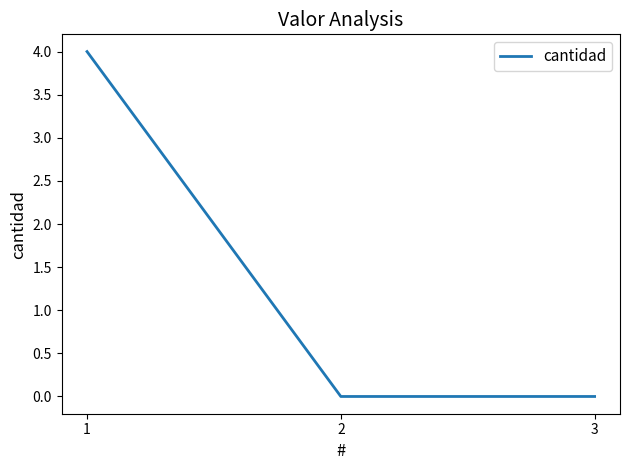

What is the maximum value shown in the chart?

4